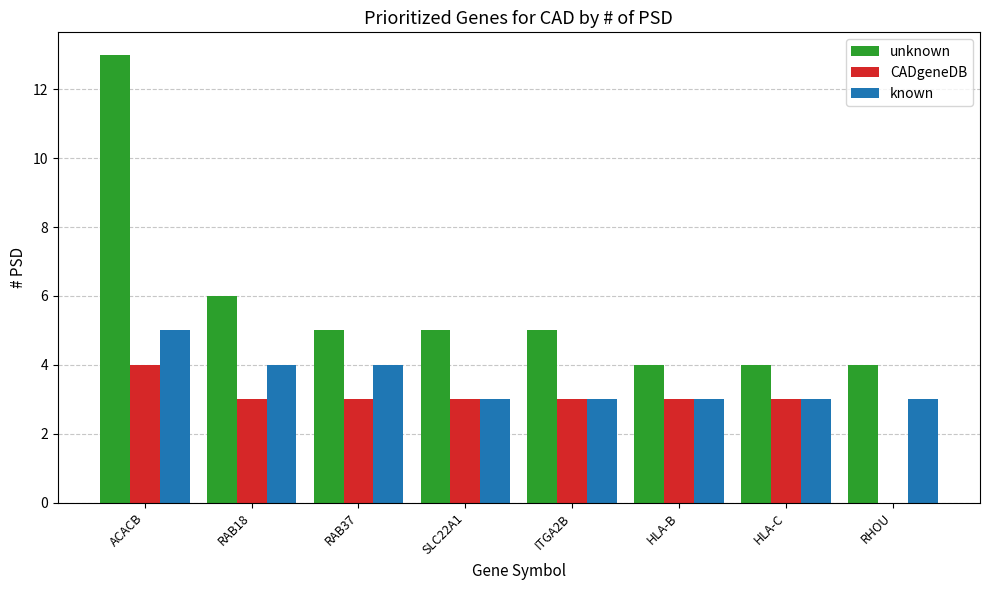

Which label corresponds to the largest value in the chart?

ACACB